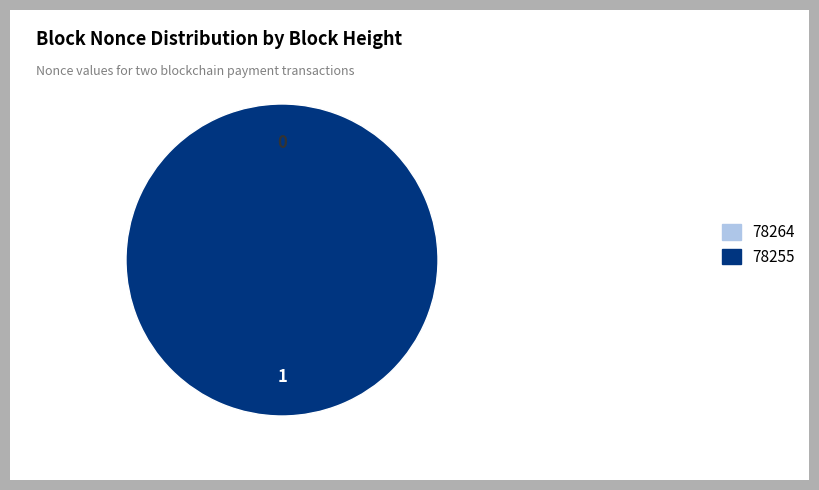

To the nearest percent, what is the difference between the largest and smallest slice percentages?

100%